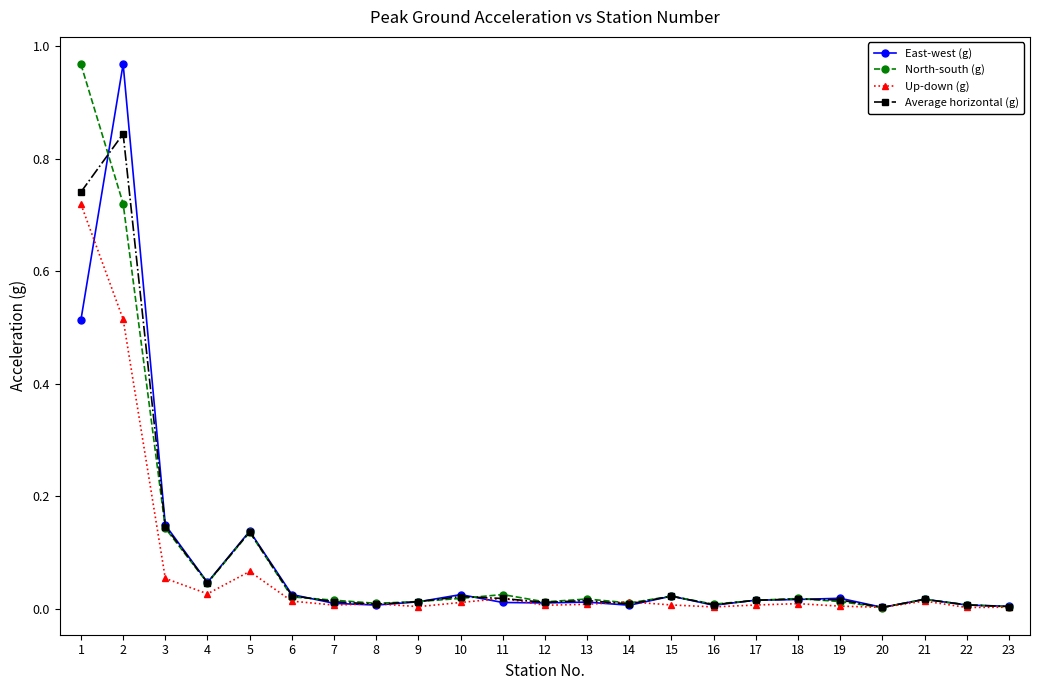

How many data points does each series have?

23